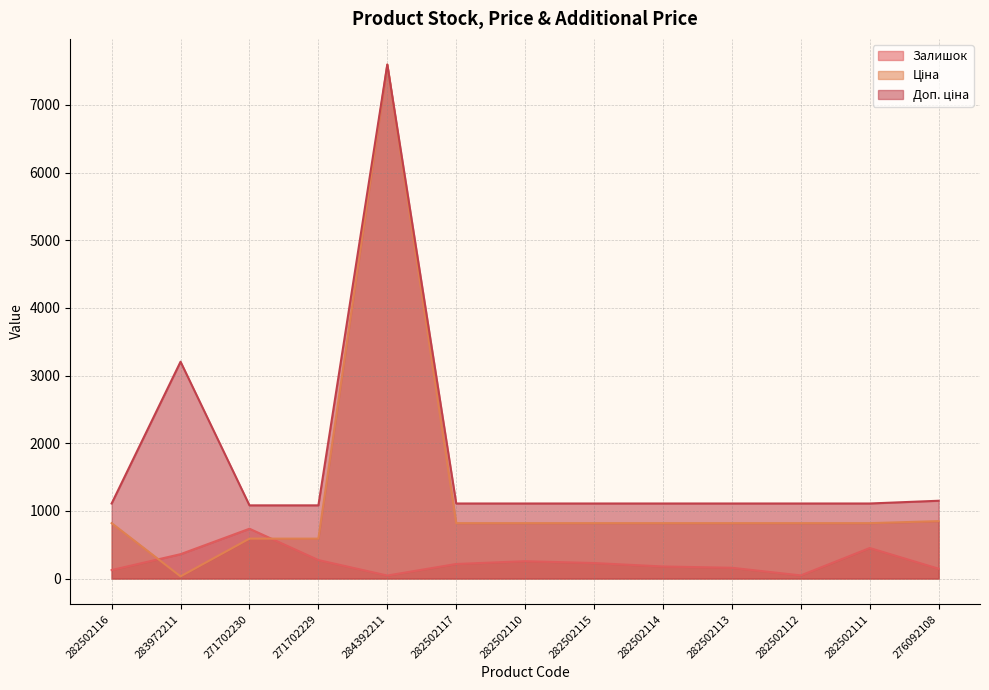

At which category does Ціна reach its first local valley?

283972211